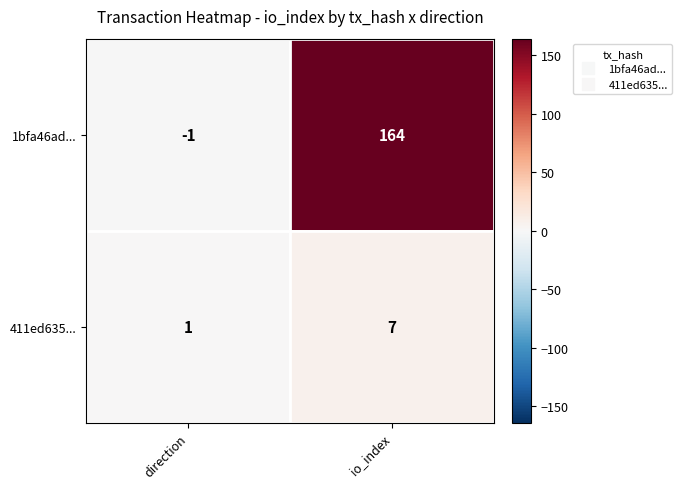

What is the difference between the maximum and minimum values in the 411ed635... series?

6